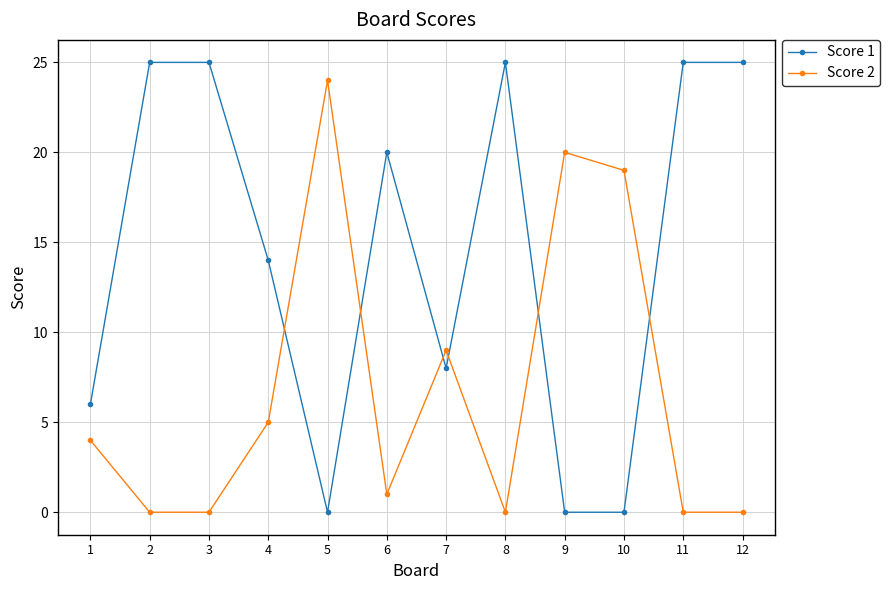

True or false: Score 2 and Score 1 intersect in this chart.

True